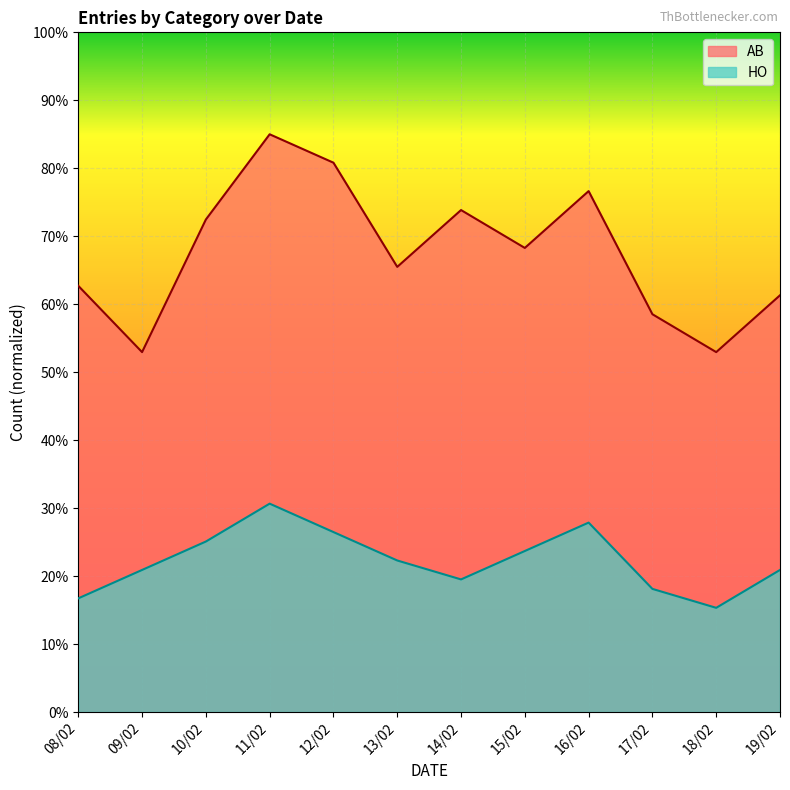

How many interior local peaks does the HO series have?

2